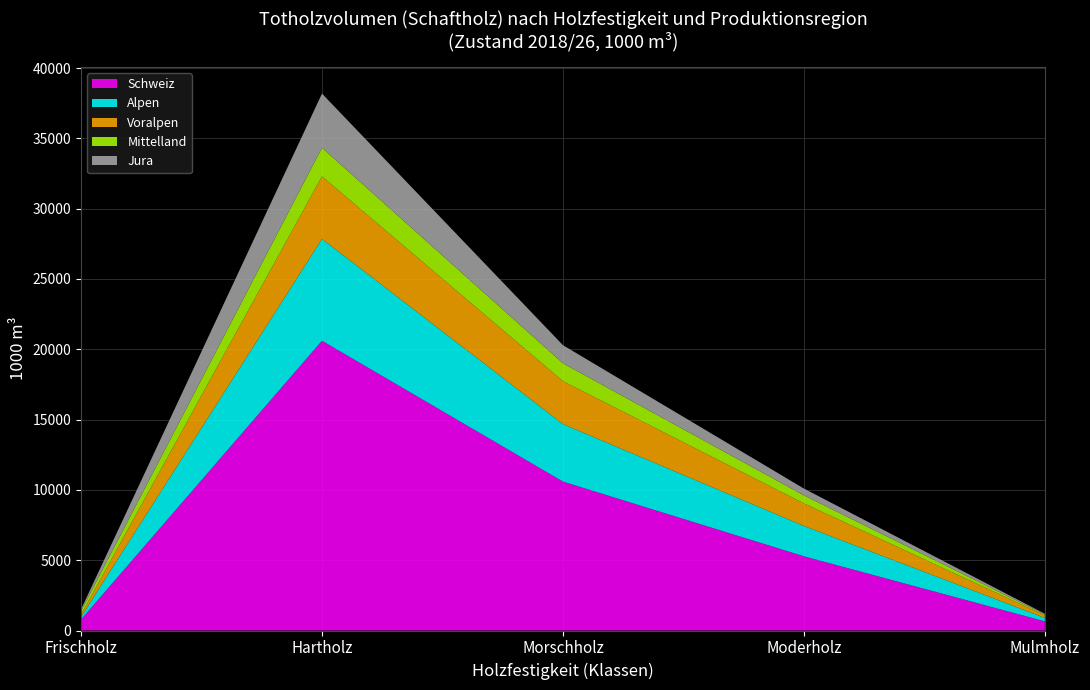

Reading left to right, what are all the values shown in this chart?

Schweiz: Frischholz=780	Hartholz=20607	Morschholz=10590	Moderholz=5277	Mulmholz=649
Jura: Frischholz=116	Hartholz=3852	Morschholz=1289	Moderholz=481	Mulmholz=60
Mittelland: Frischholz=253	Hartholz=2035	Morschholz=1274	Moderholz=575	Mulmholz=53
Voralpen: Frischholz=164	Hartholz=4450	Morschholz=3052	Moderholz=1604	Mulmholz=183
Alpen: Frischholz=188	Hartholz=7242	Morschholz=4089	Moderholz=2158	Mulmholz=246